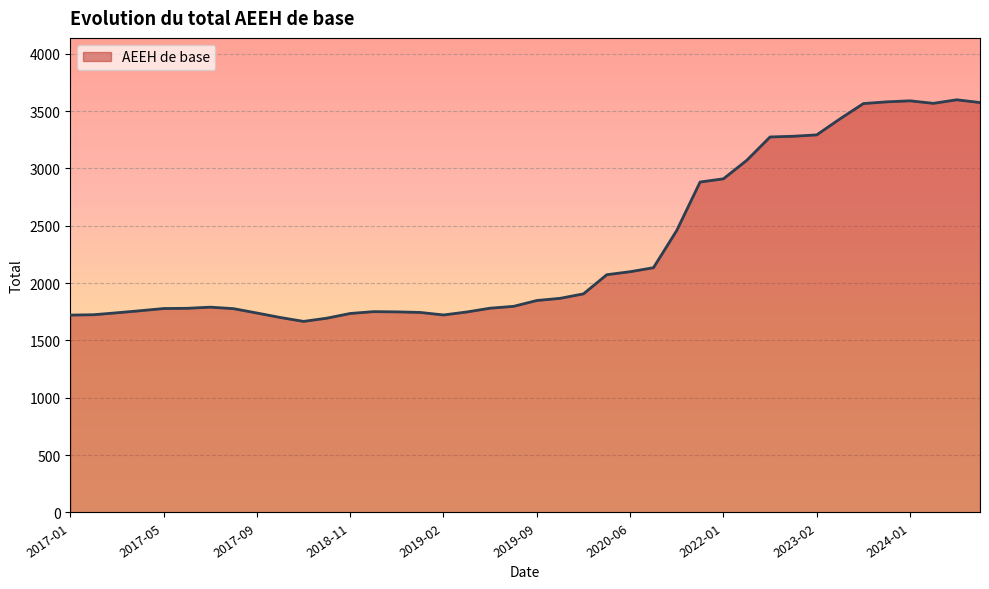

What is the minimum value shown in the chart?

1666